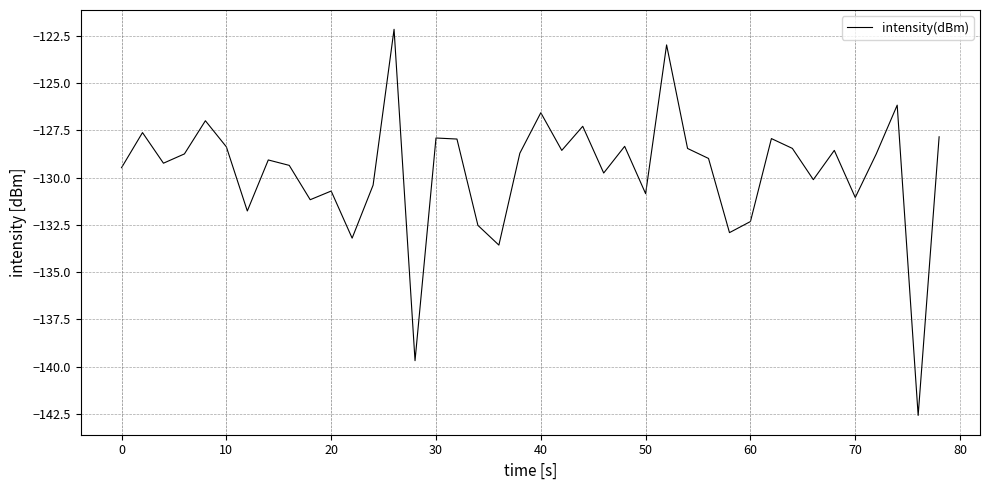

What is the greatest value displayed?

-122.2